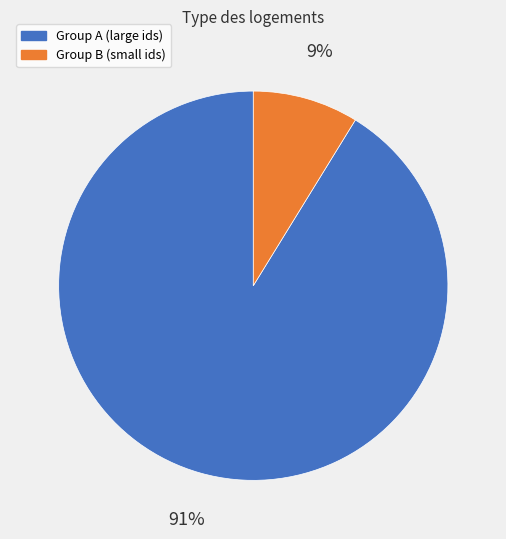

Does any single category account for the majority?

Yes